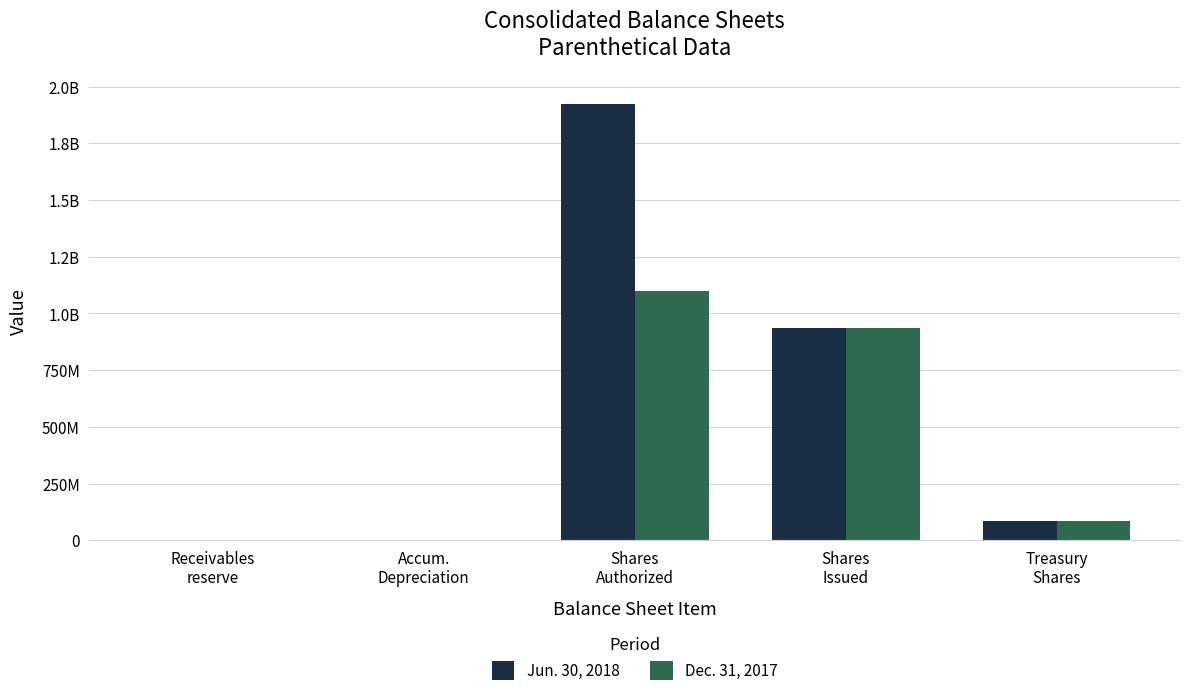

What is the average value of the Jun. 30, 2018 series?

589004469